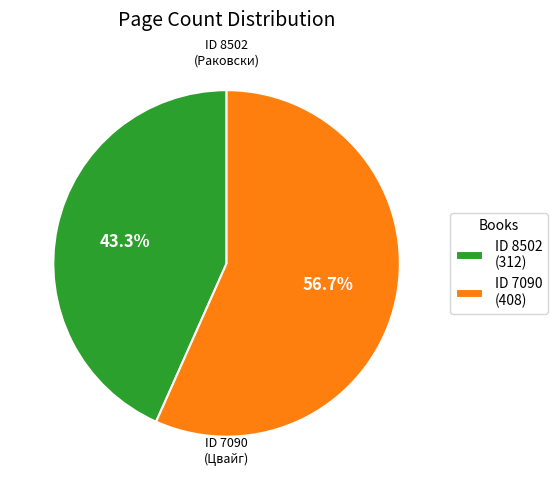

Does ID 7090 (408) represent more than half of the total?

Yes